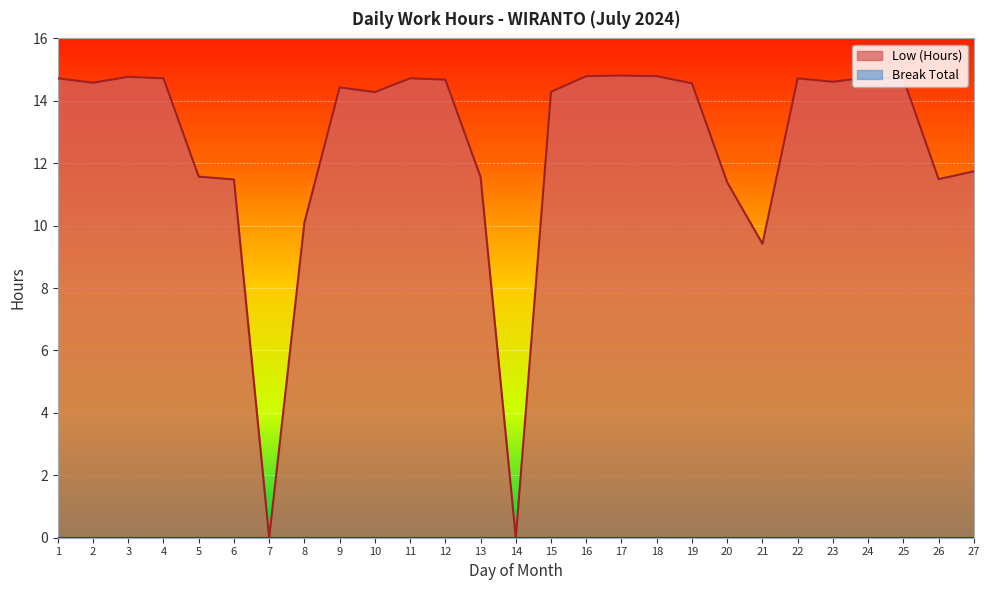

Where does the data first go above 14?

1